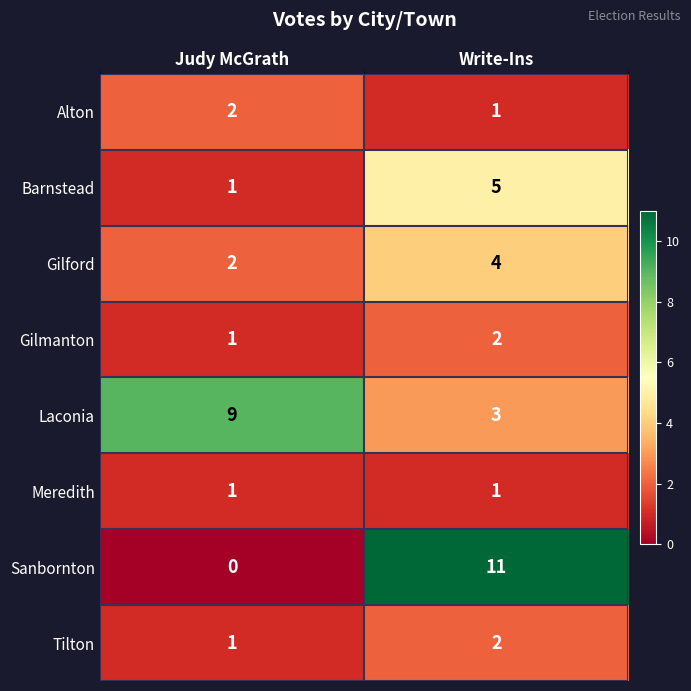

What is the approximate value of Sanbornton at Write-Ins?

11